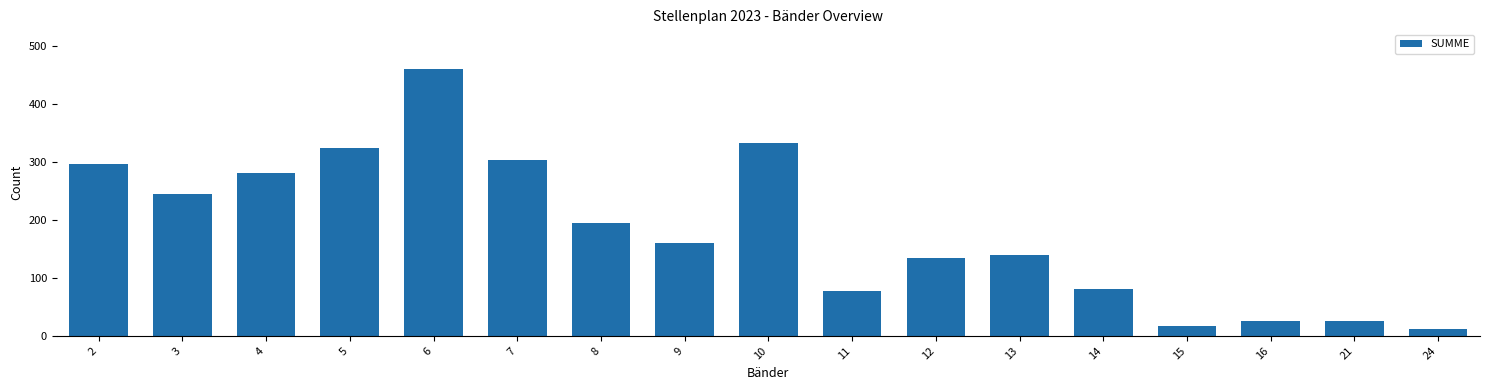

What is the sum of all values?

3105